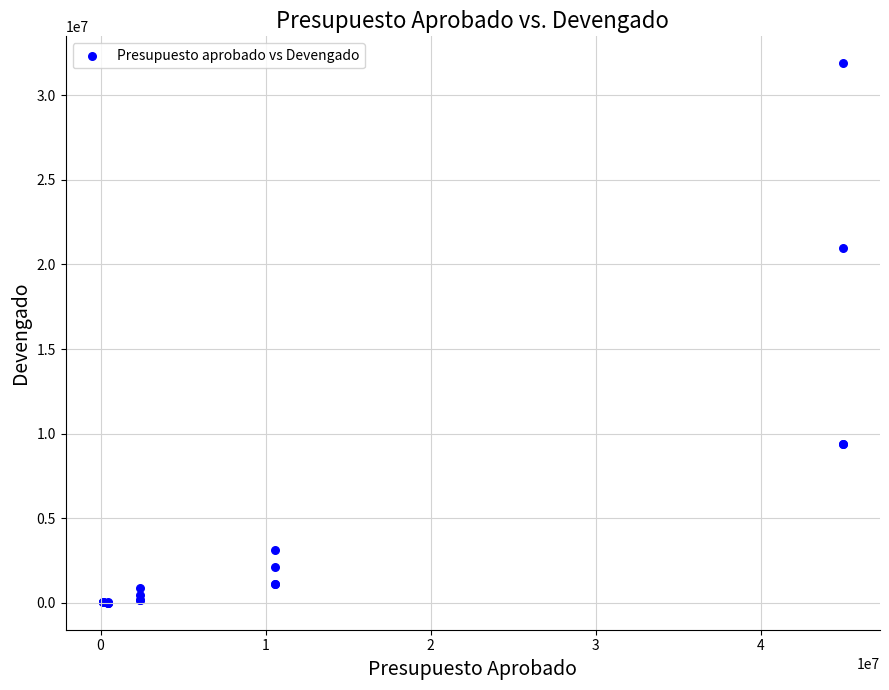

What Y value in the scatter plot is closest to 15945886?

20945840.2